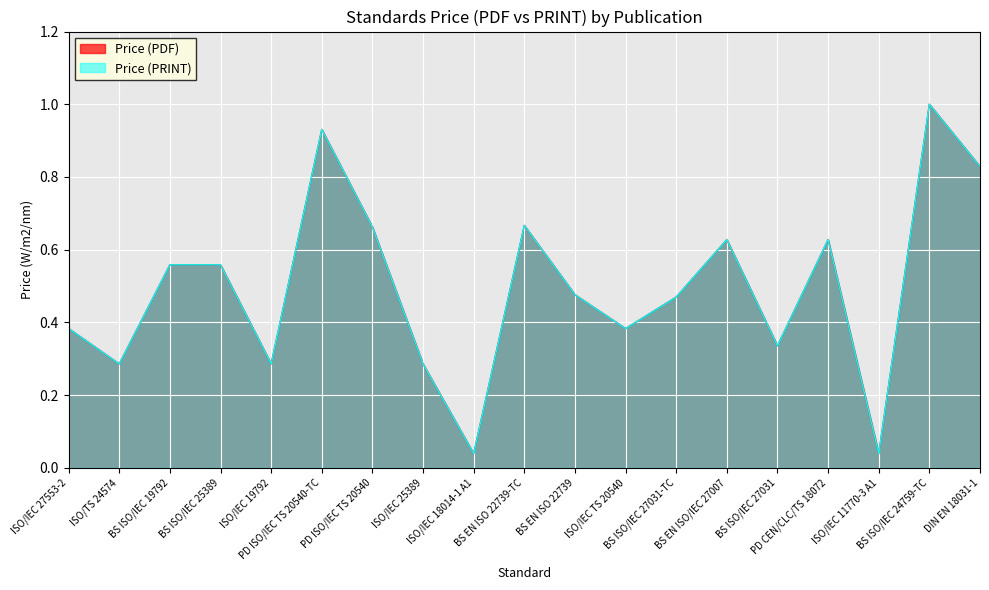

True or false: Price (PRINT) and Price (PDF) intersect in this chart.

False